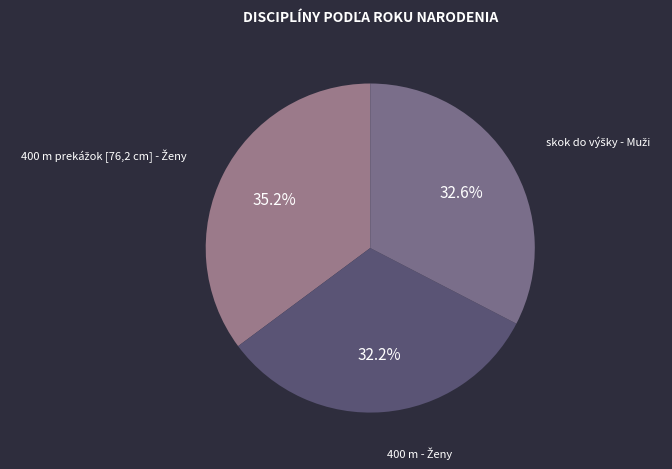

Is there a majority slice in this chart?

No